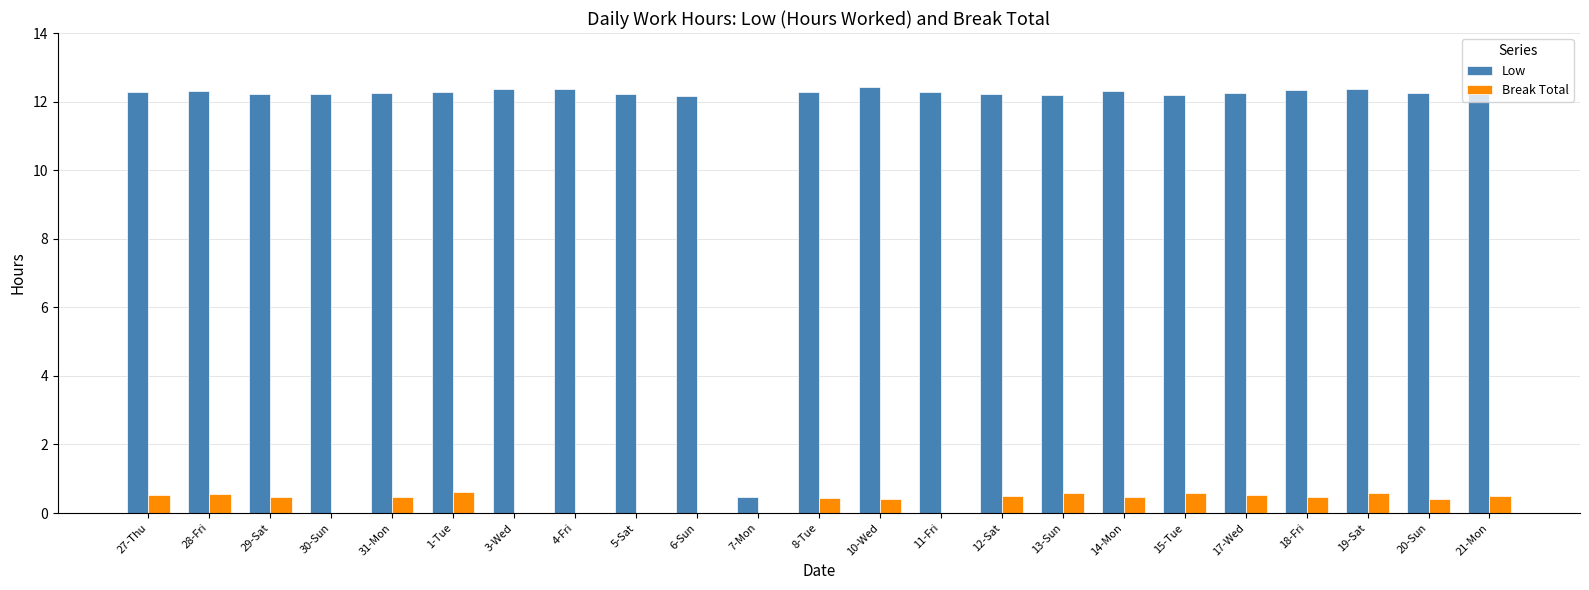

What is the sum of the Low values at 11-Fri and 12-Sat?

24.5